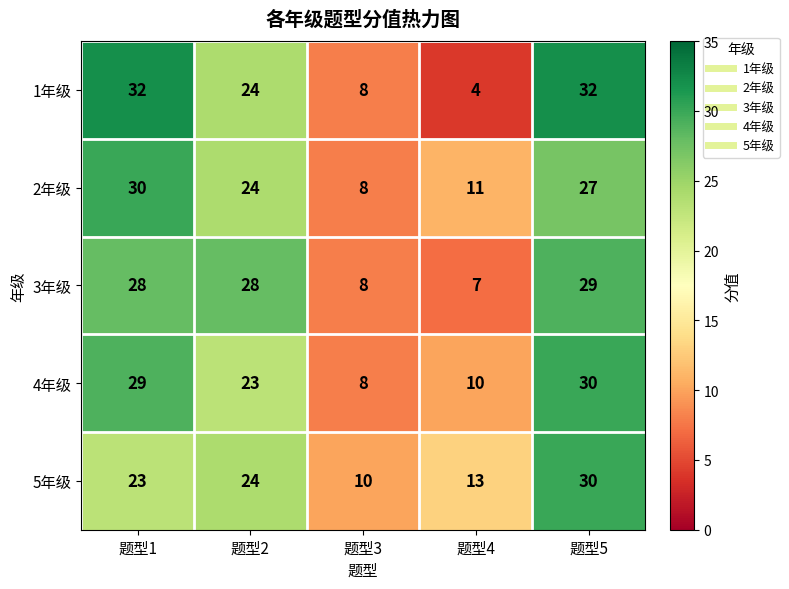

Which series changed the most between 题型1 and 题型2?

1年级